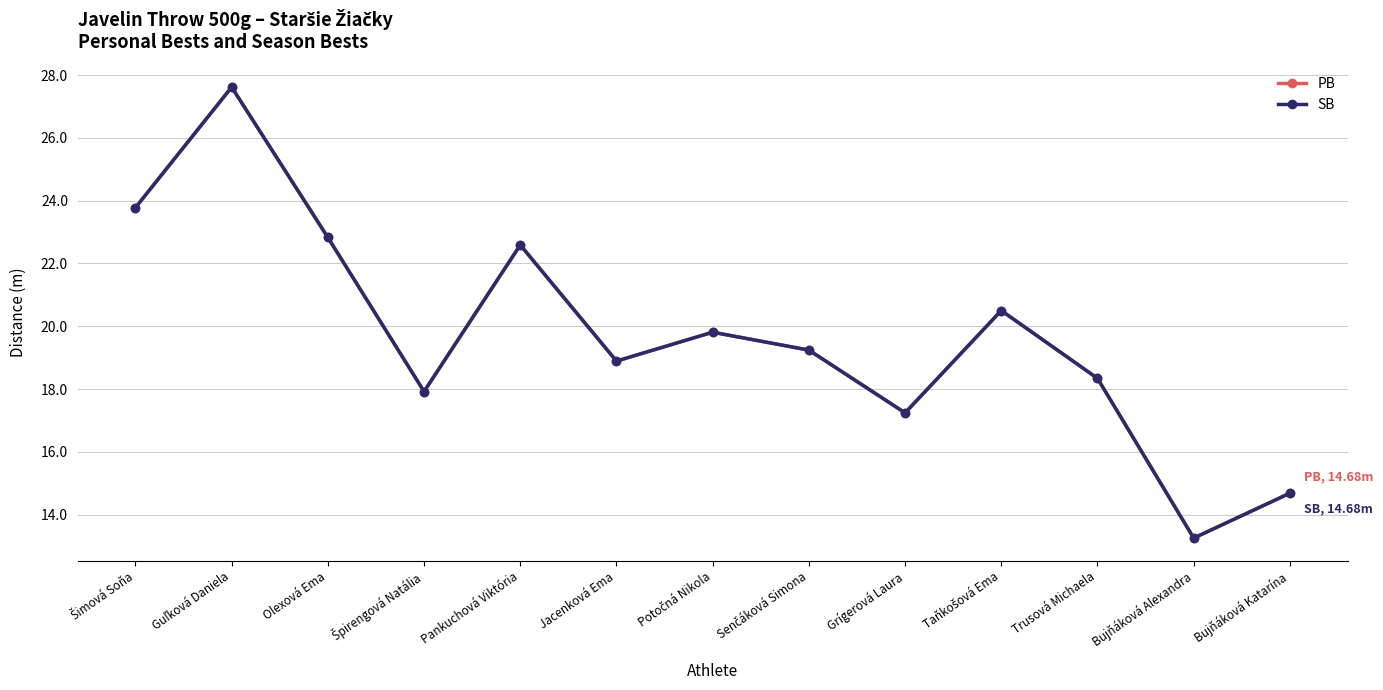

Where is the first local maximum for PB?

Guľková Daniela